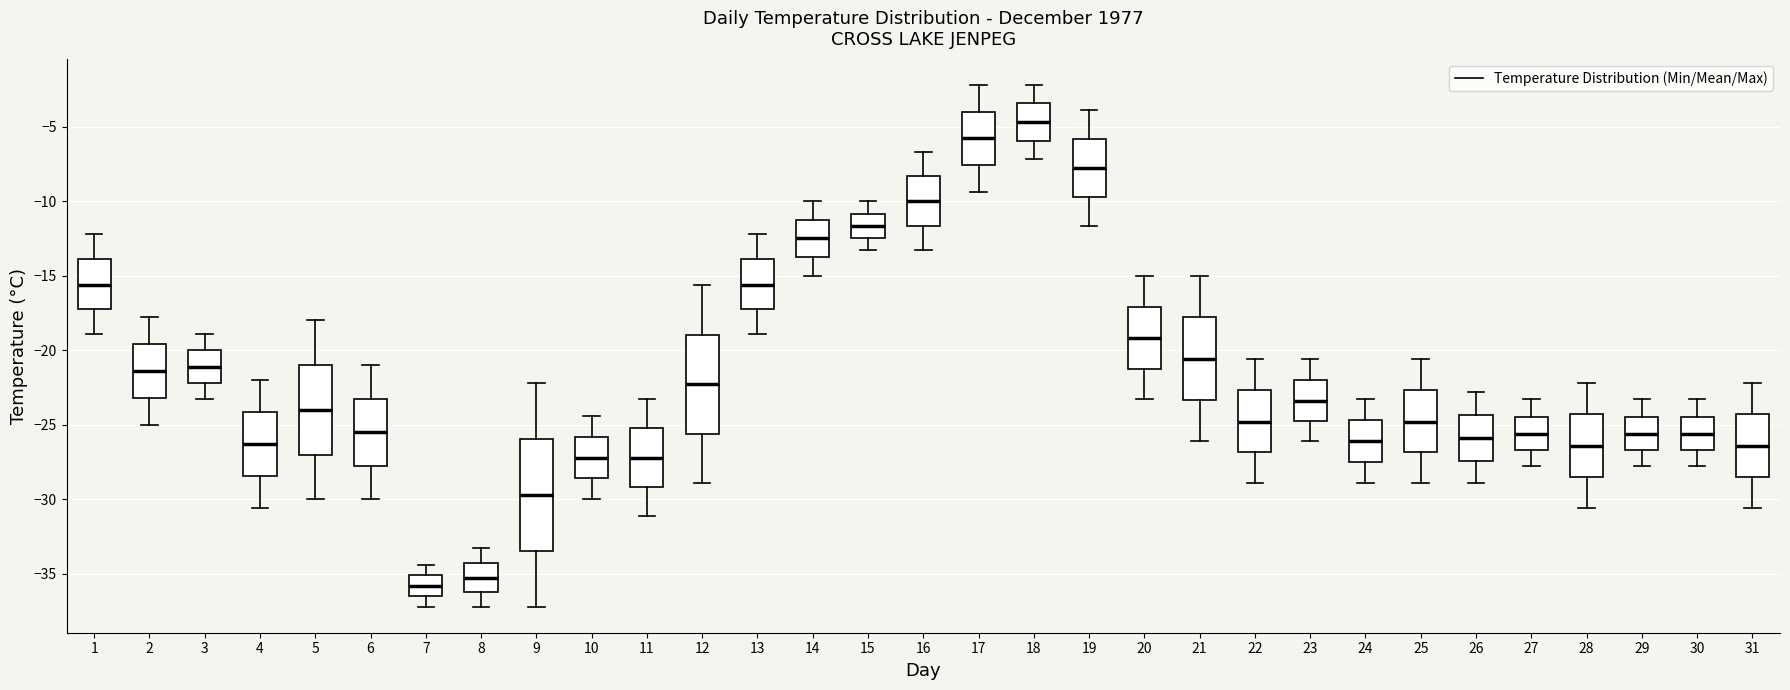

Where does the lower whisker of the box at x = 6 end on the y-axis? The values are not printed on the chart, so give them approximately, as read against the axis.

-30.0